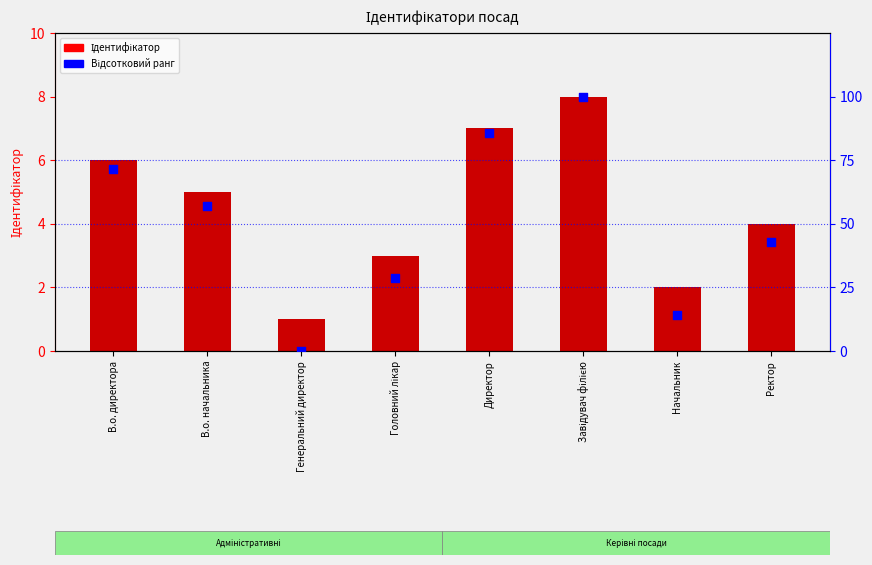

Which series reaches the maximum Y coordinate?

Відсотковий ранг